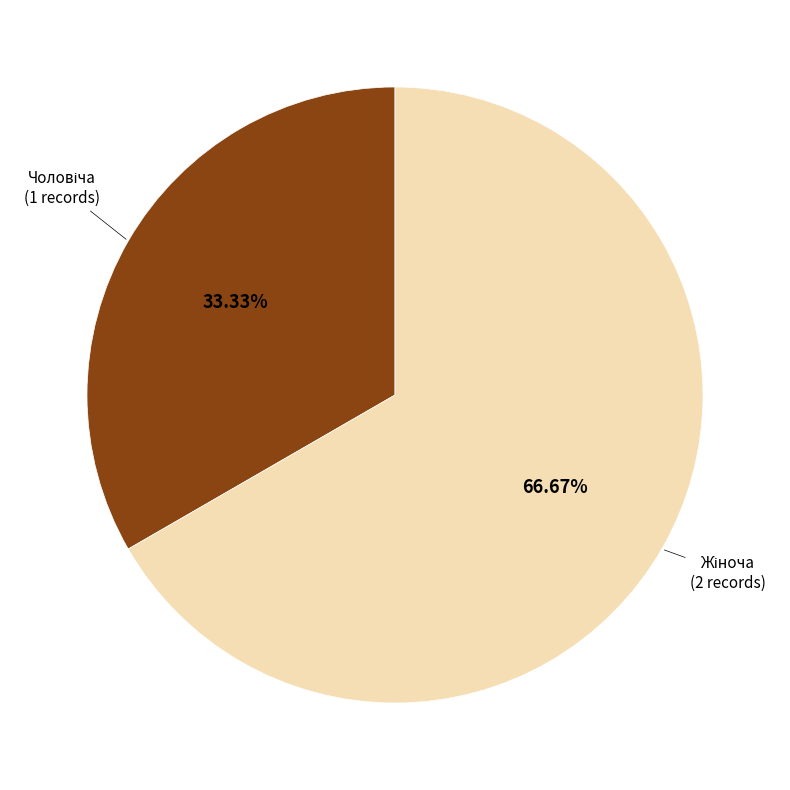

Does any single category account for the majority?

Yes